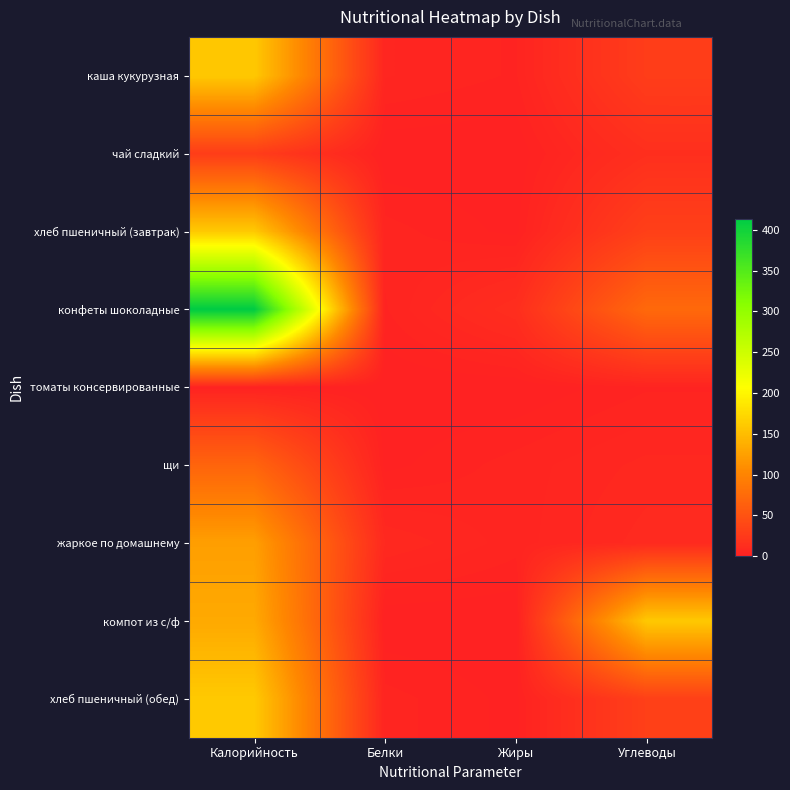

How many categories are shown in the chart?

4